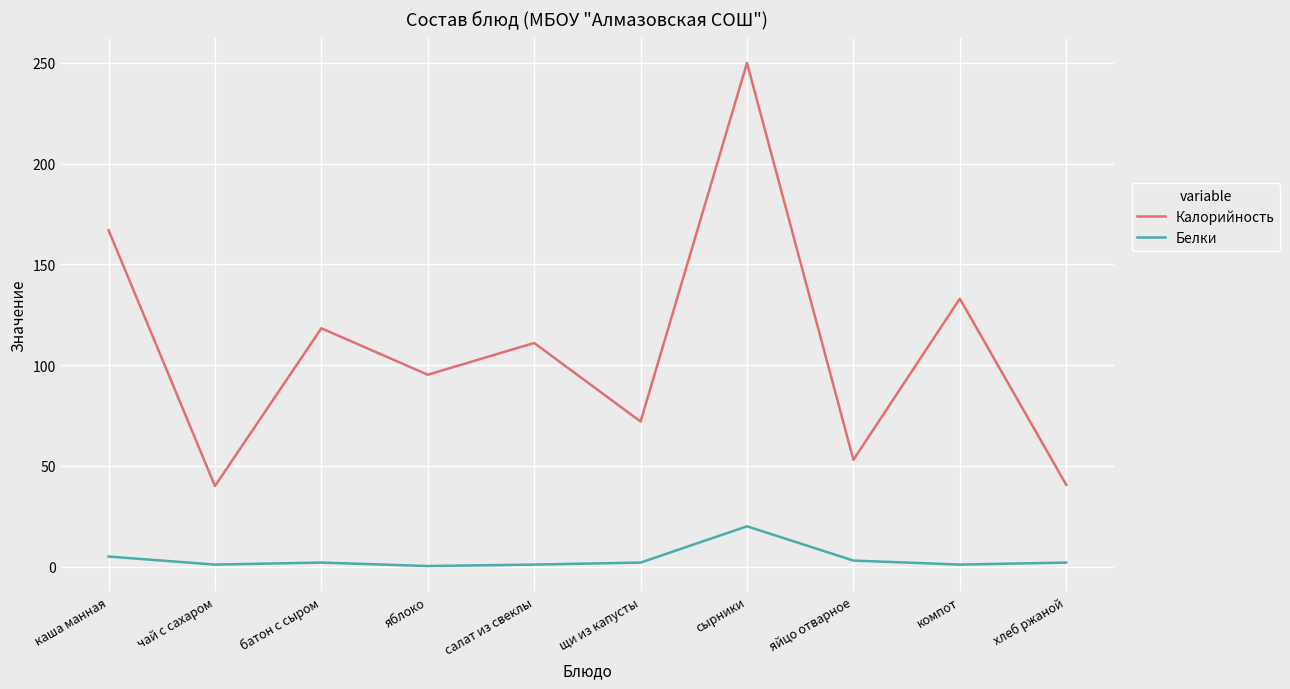

What is the sum of all Белки values?

37.3